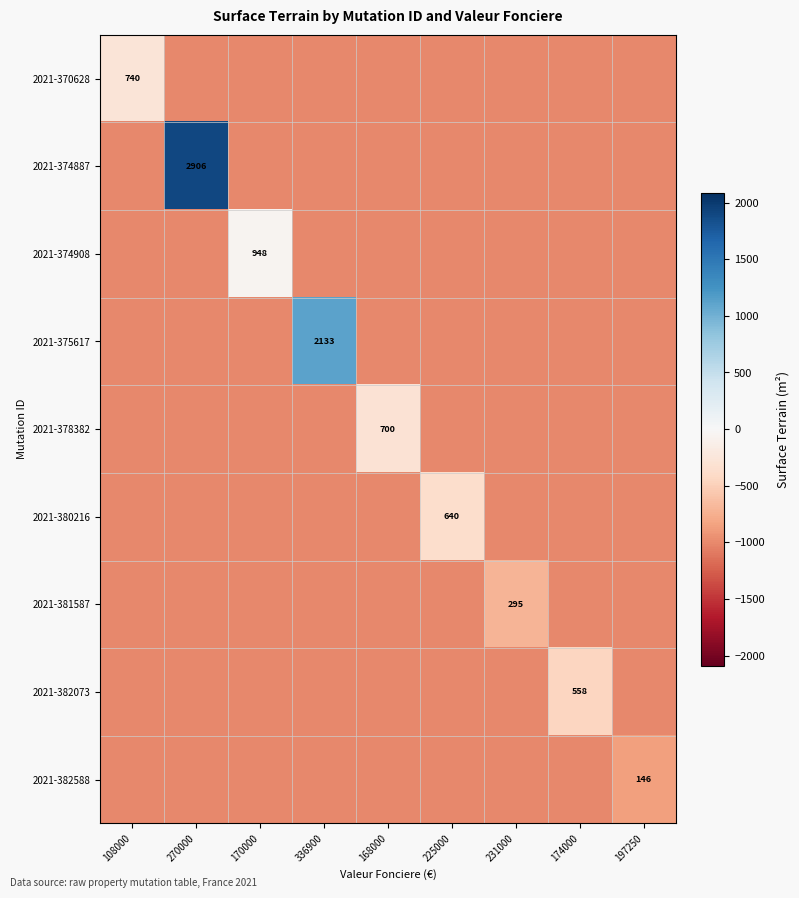

Which series has the largest total across all categories?

2021-374887